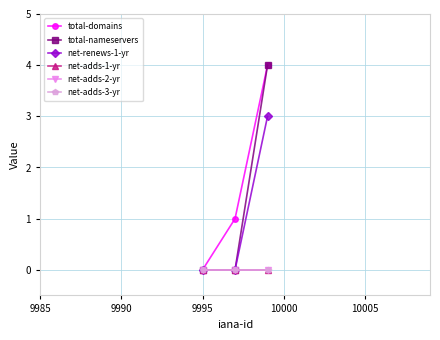

How many lines are shown in the chart?

6